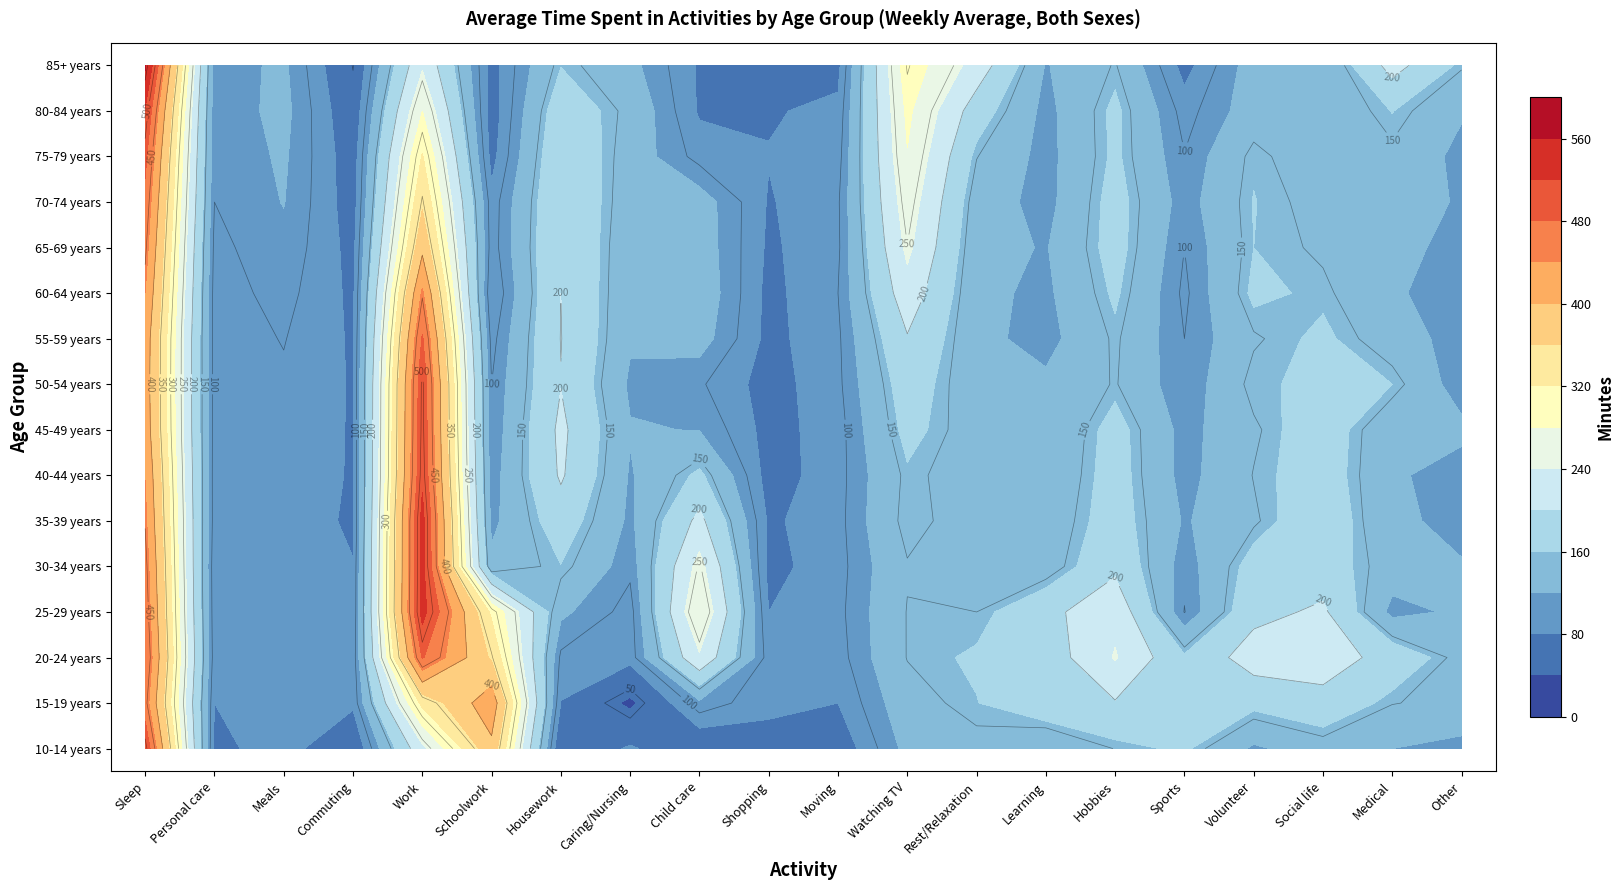

What is the smallest value displayed?

33